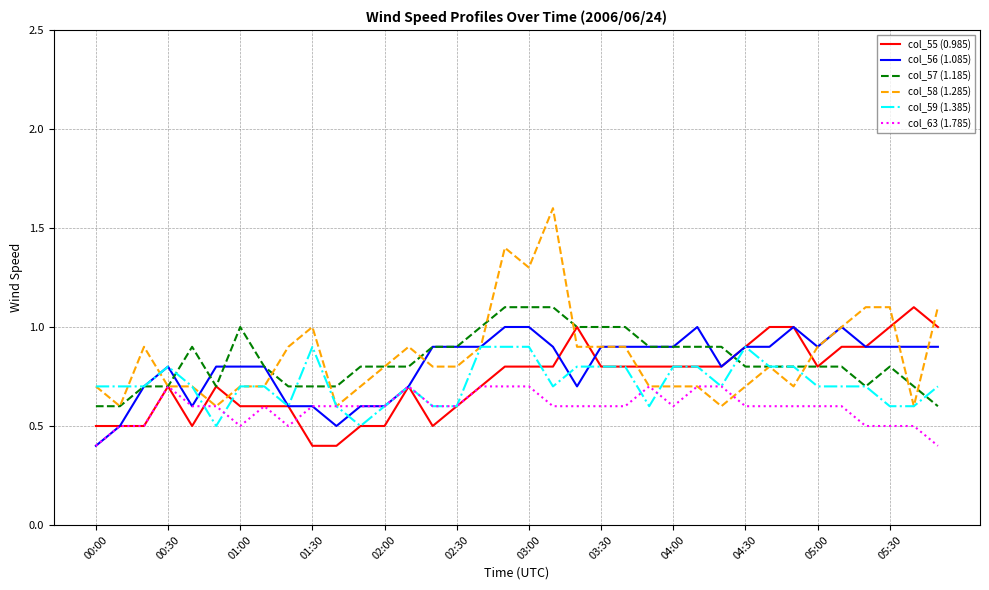

What is the greatest value displayed?

1.6